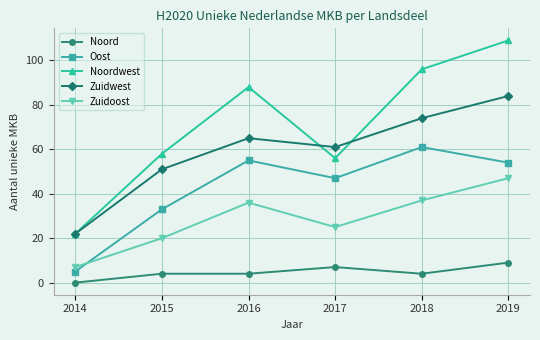

True or false: Zuidoost and Zuidwest cross at least once.

False